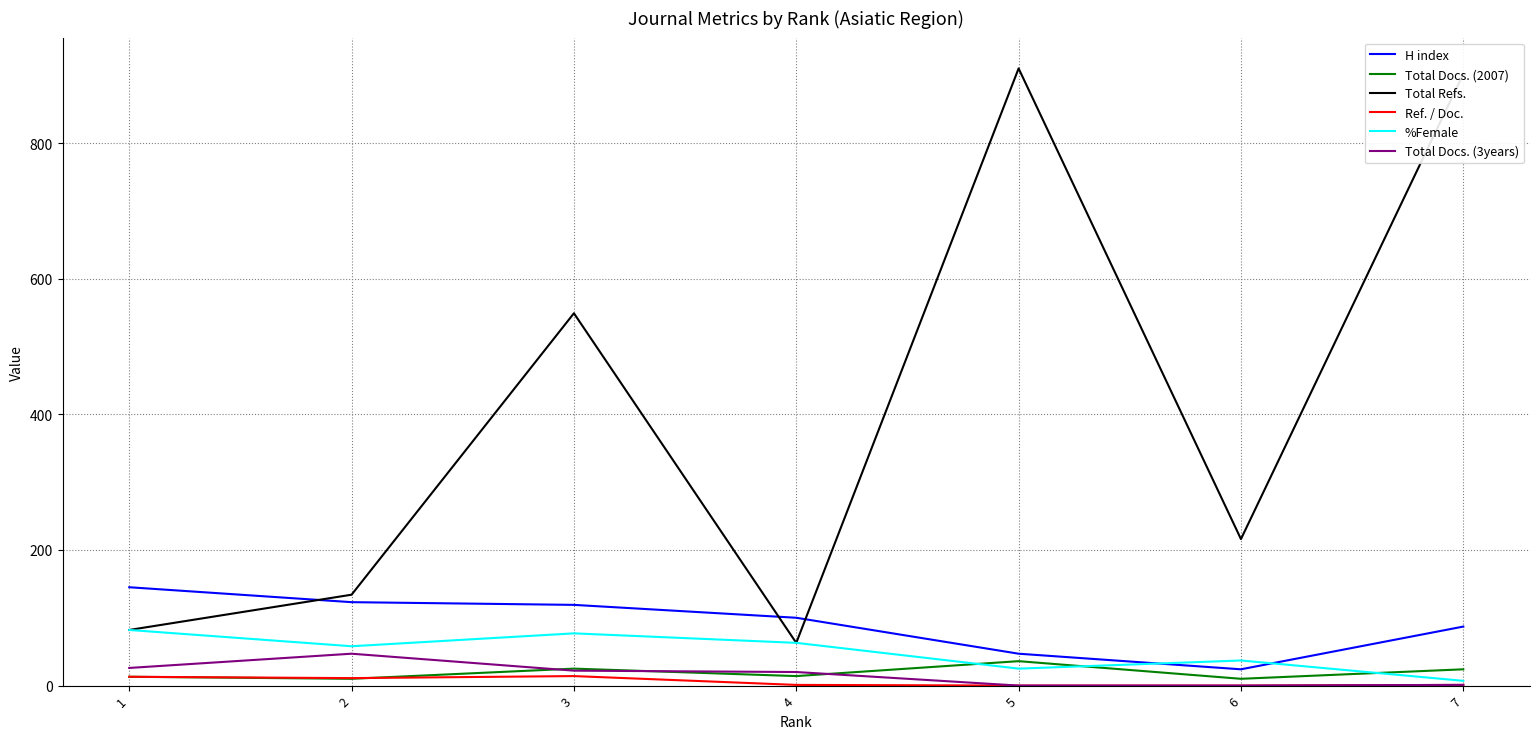

What is the difference between the highest and lowest values at 4?

99